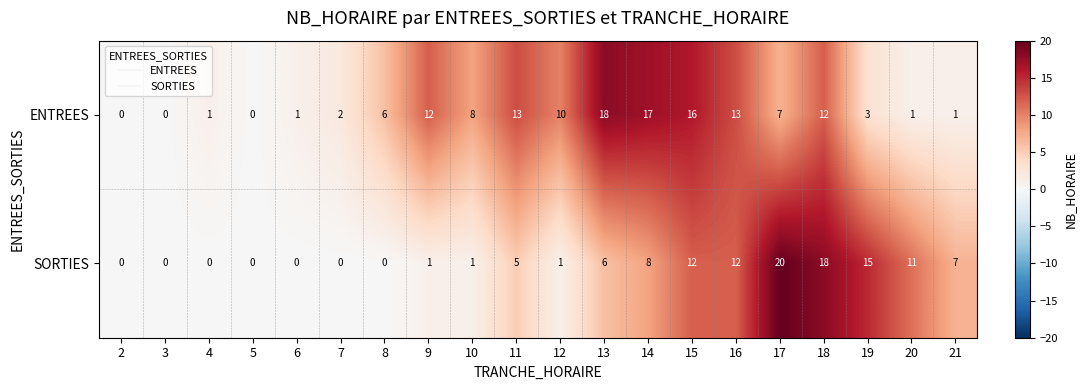

What is the difference between the second highest and second lowest values in the ENTREES series?

17